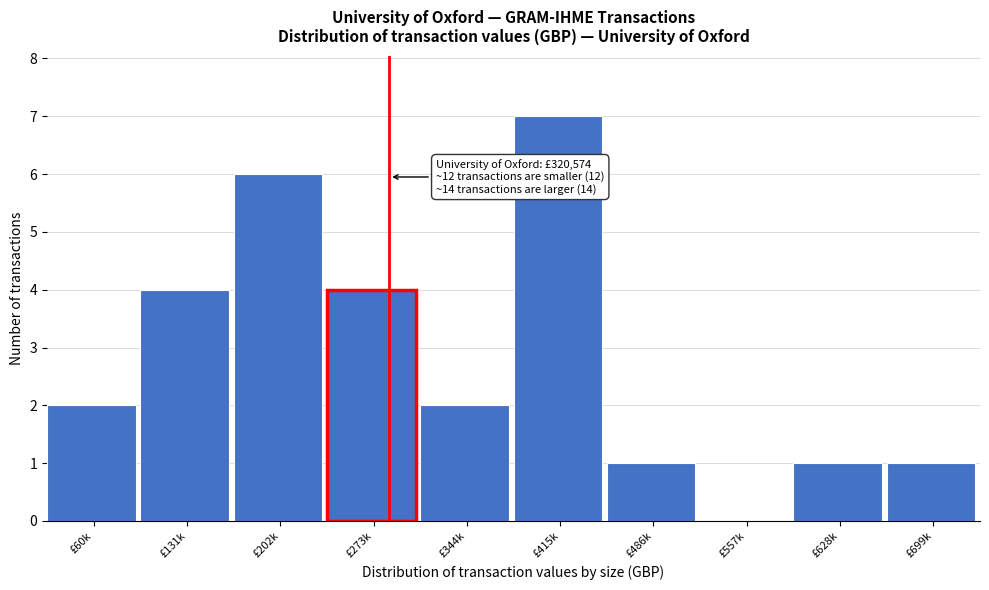

Reading right to left, what are all the values shown in this chart?

£699k=1	£628k=1	£557k=0	£486k=1	£415k=7	£344k=2	£273k=4	£202k=6	£131k=4	£60k=2